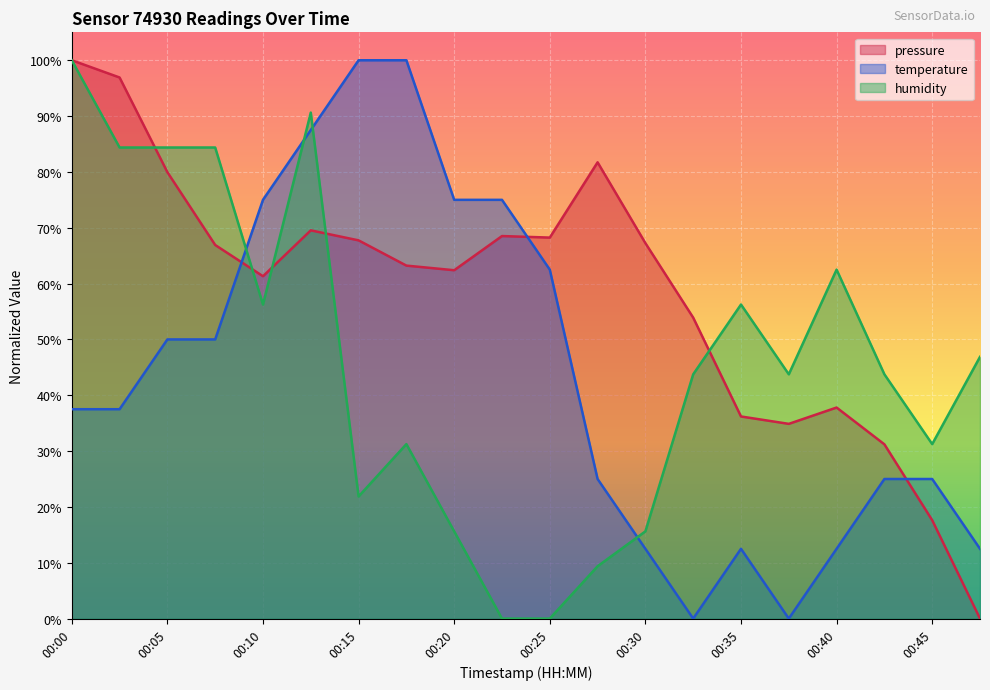

Read the humidity value at 00:37.

43.7